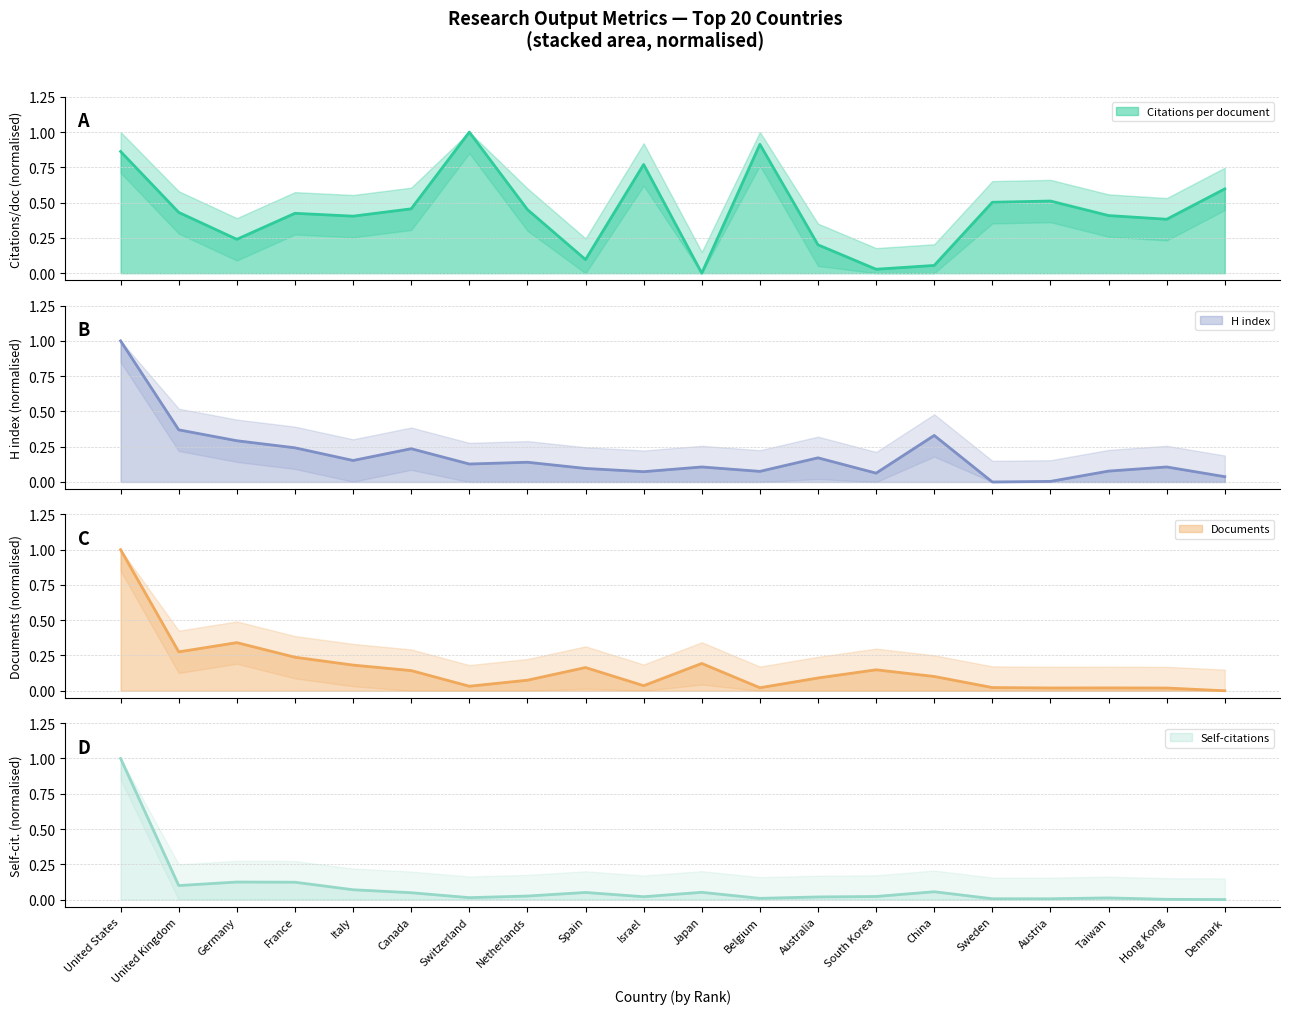

True or false: Self-citations has more than 2 interior local peaks.

True